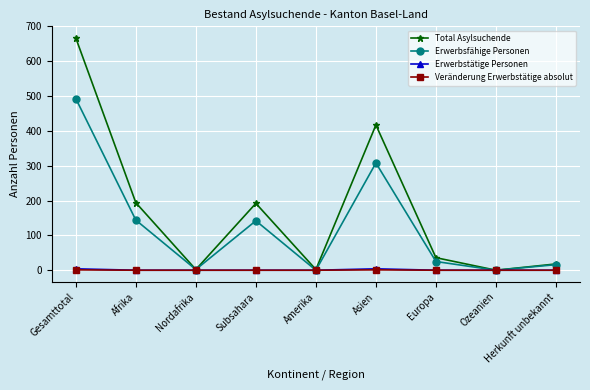

How many categories are shown in the chart?

9